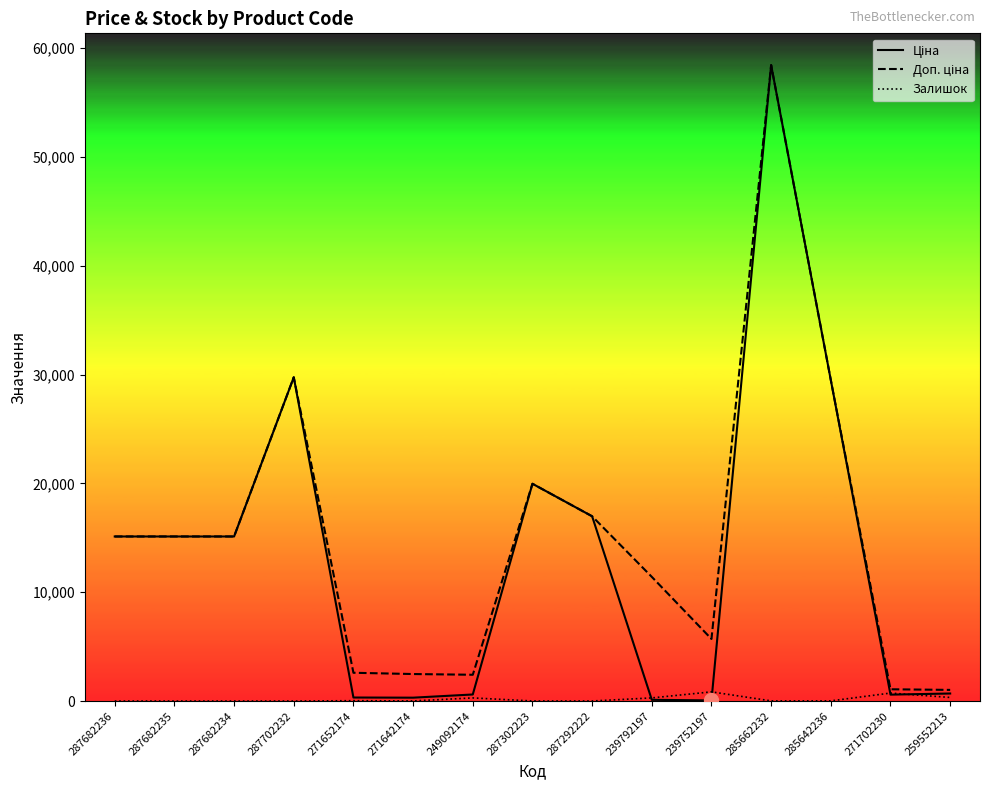

Read the Залишок value at 271642174.

9.0